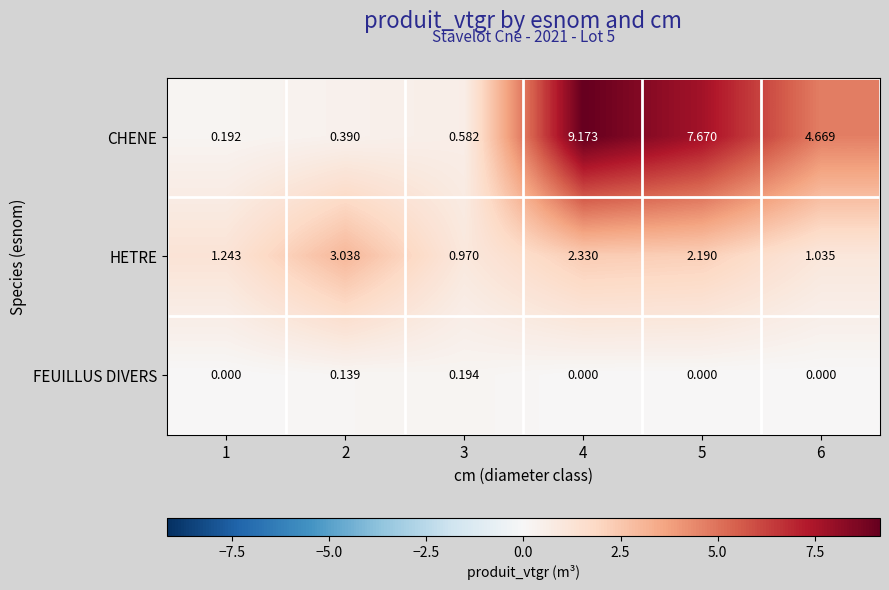

Which series has the widest spread of values?

CHENE